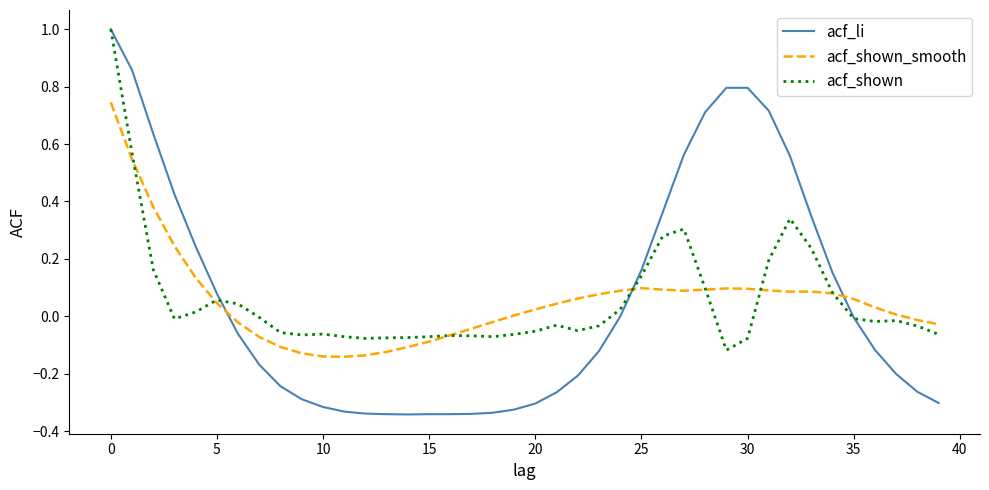

Which series has the widest spread of values?

acf_li